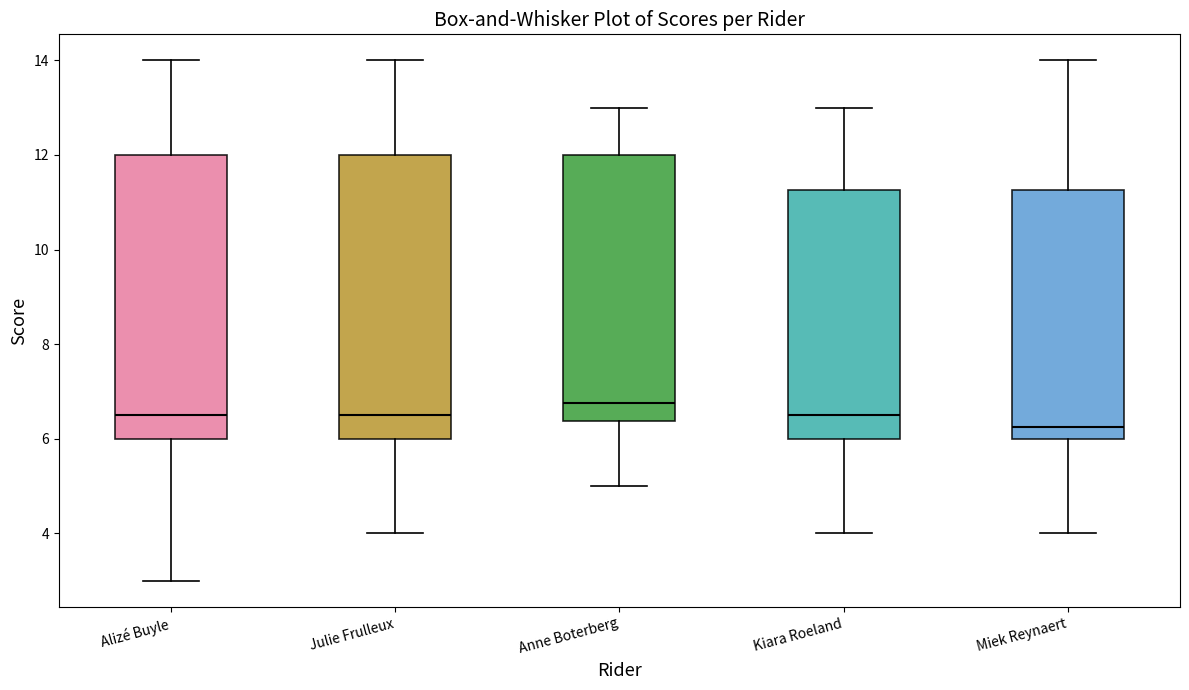

Reading left to right, transcribe this box plot: for each box, give where its median line is, the range the box spans, and where its two whiskers end, as read against the y-axis. The values are not printed on the chart, so give them approximately, as read against the axis.

Alizé Buyle: median 6.6, box 6.0 to 12.0, whiskers 3.0 to 14.0
Julie Frulleux: median 6.6, box 6.0 to 12.0, whiskers 4.0 to 14.0
Anne Boterberg: median 6.8, box 6.4 to 12.0, whiskers 5.0 to 13.0
Kiara Roeland: median 6.6, box 6.0 to 11.2, whiskers 4.0 to 13.0
Miek Reynaert: median 6.2, box 6.0 to 11.2, whiskers 4.0 to 14.0